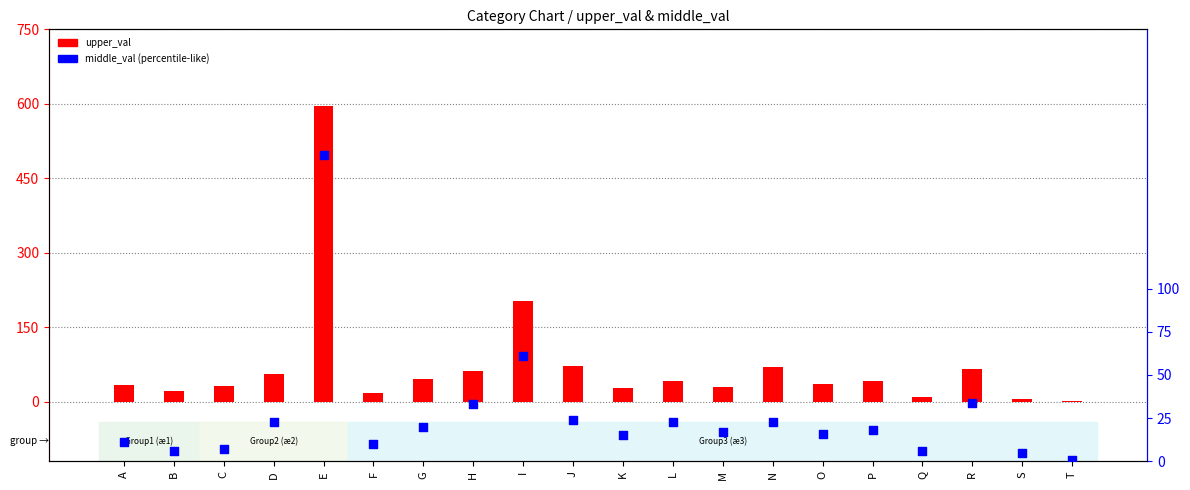

What is the total value across all series at J?

96